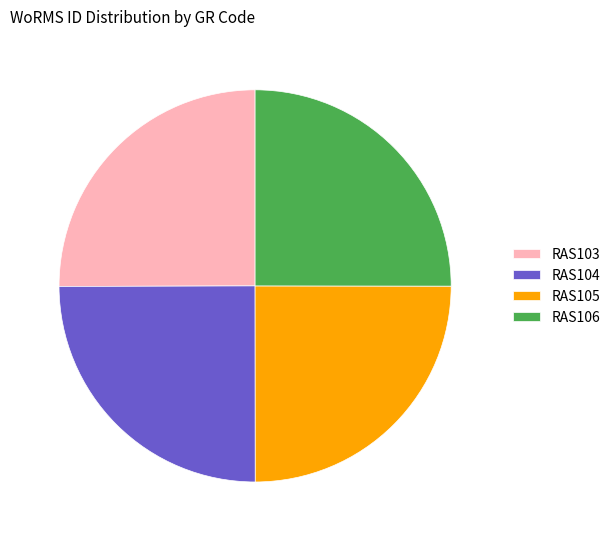

Approximately how many times larger is the value at RAS103 compared to RAS105?

1.0